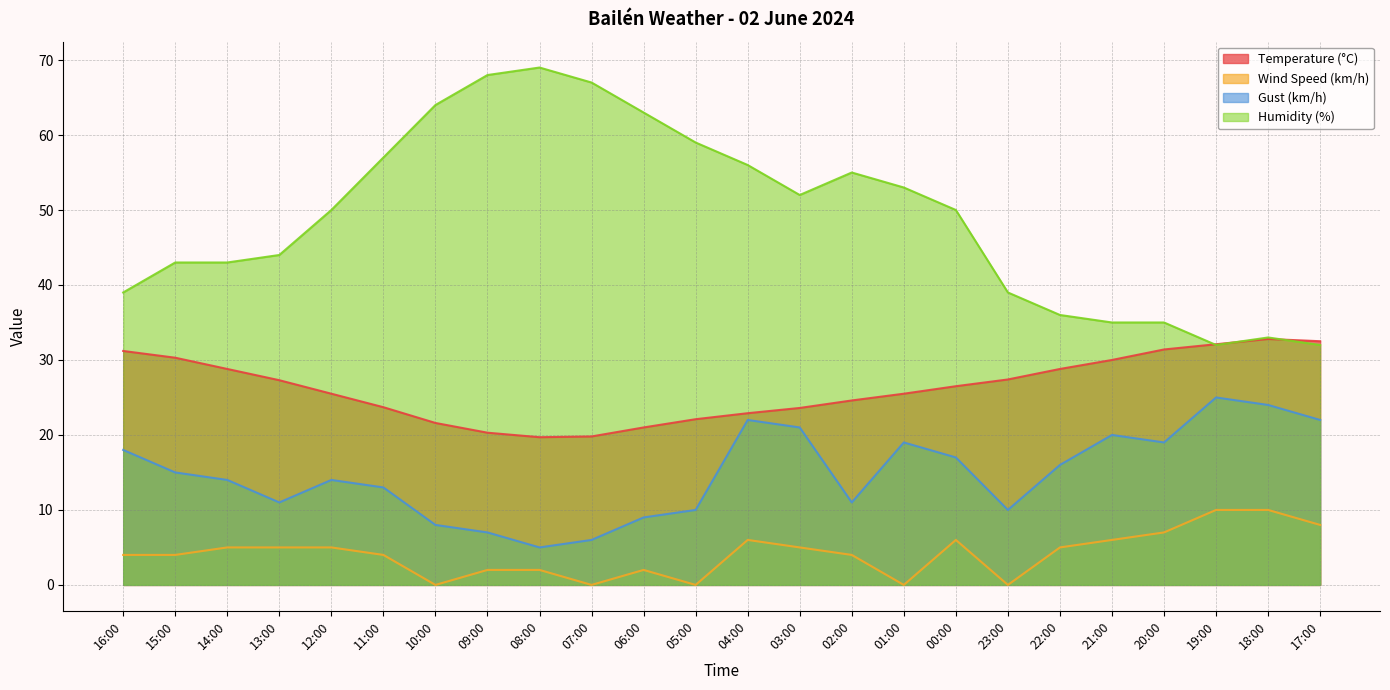

Does the chart have visible grid lines?

Yes